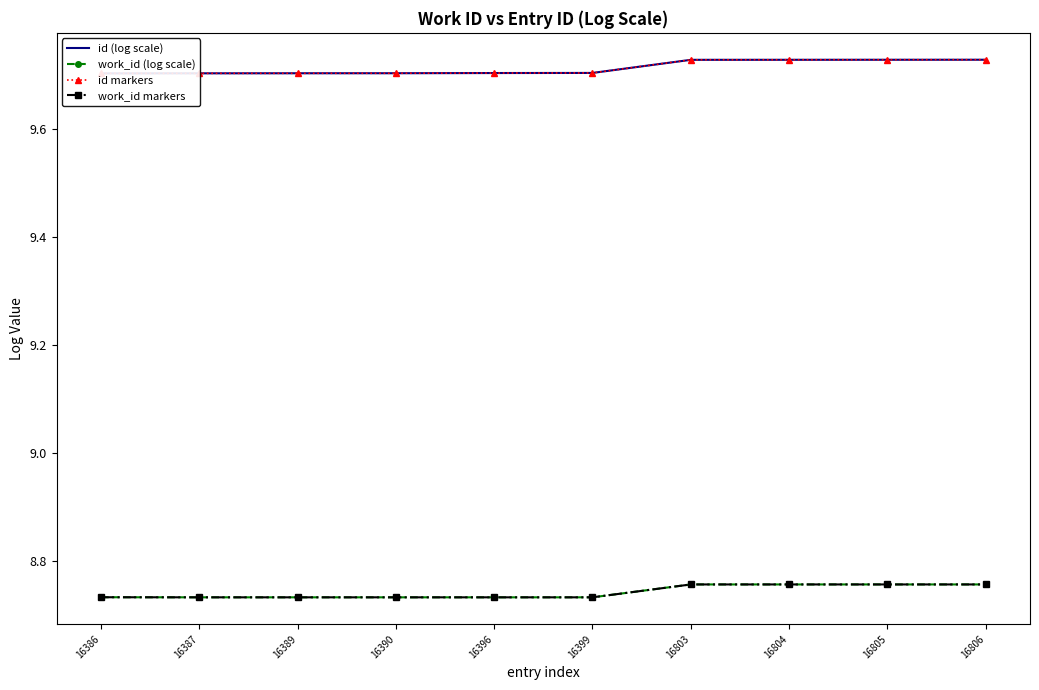

Which series has the largest total across all categories?

id (log scale)